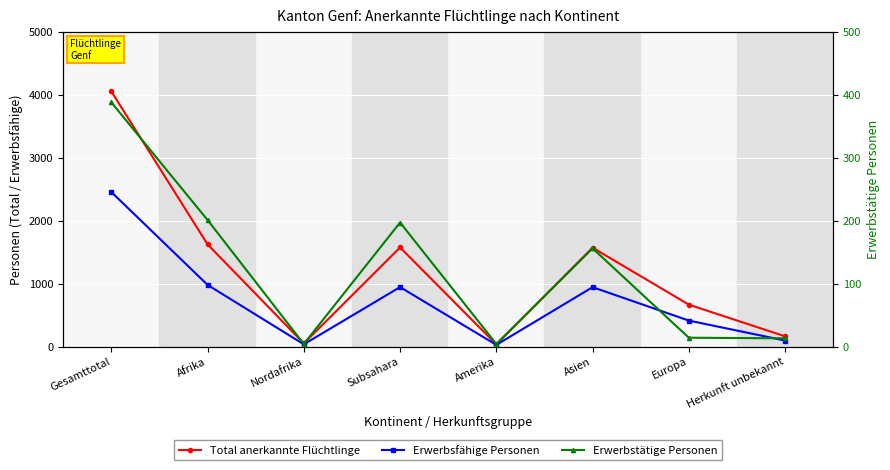

What is the highest value of the Erwerbsfähige Personen series?

2455